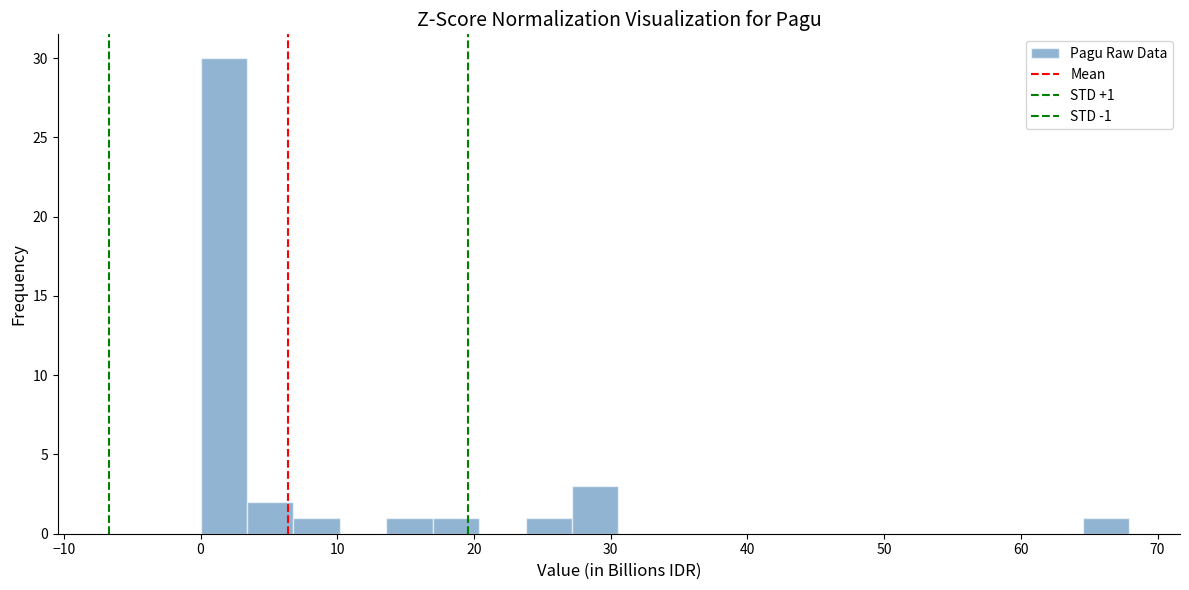

Around what value on the x-axis is the tallest bar? Give the approximate position of its centre, as read against the axis.

2